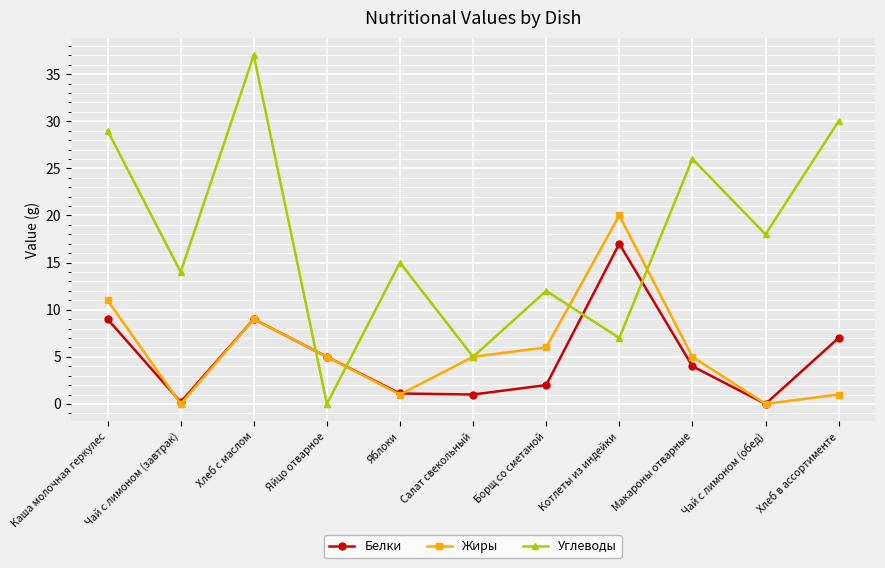

List the series in order of their peak value, highest first.

Углеводы, Жиры, Белки